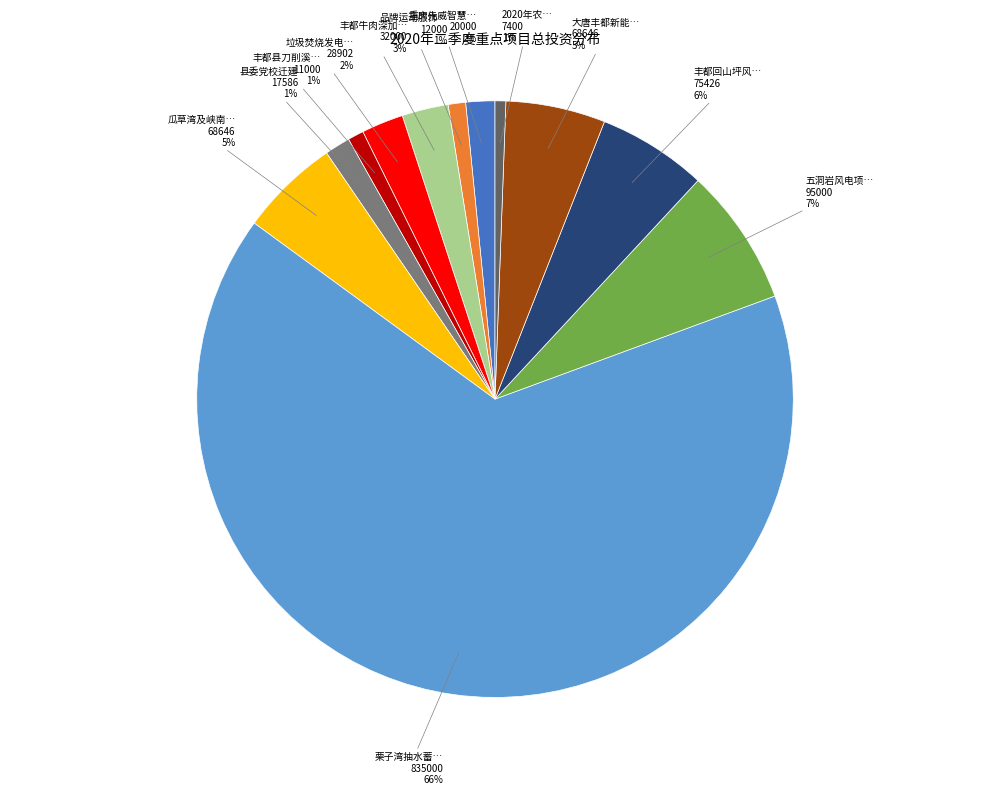

To the nearest percent, what is the average slice percentage?

8%